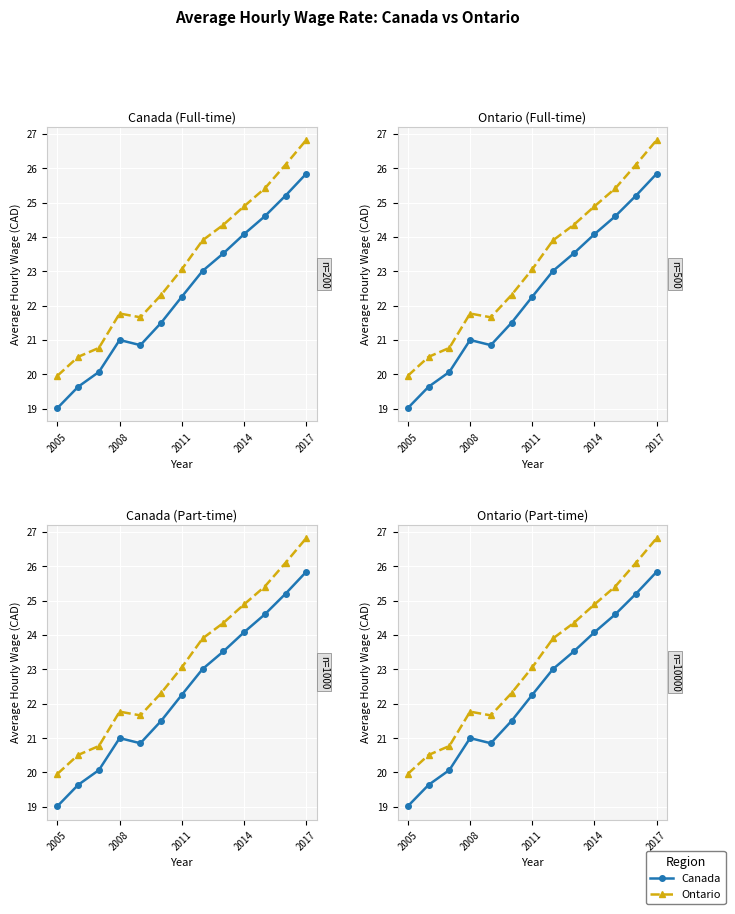

What is the difference between the maximum and minimum values in the Canada series?

6.8